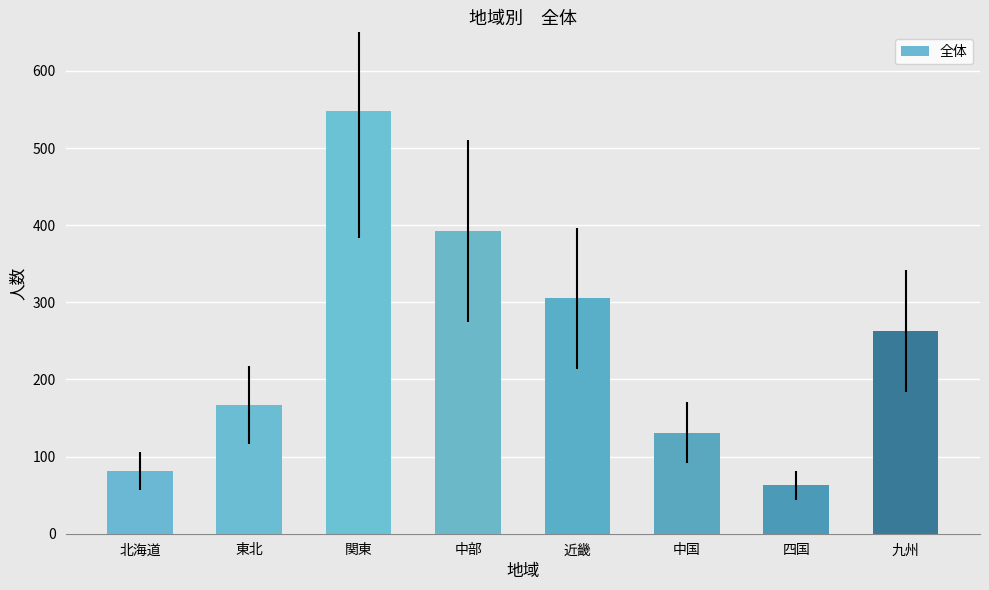

Where is the data nearest to the value 305?

近畿